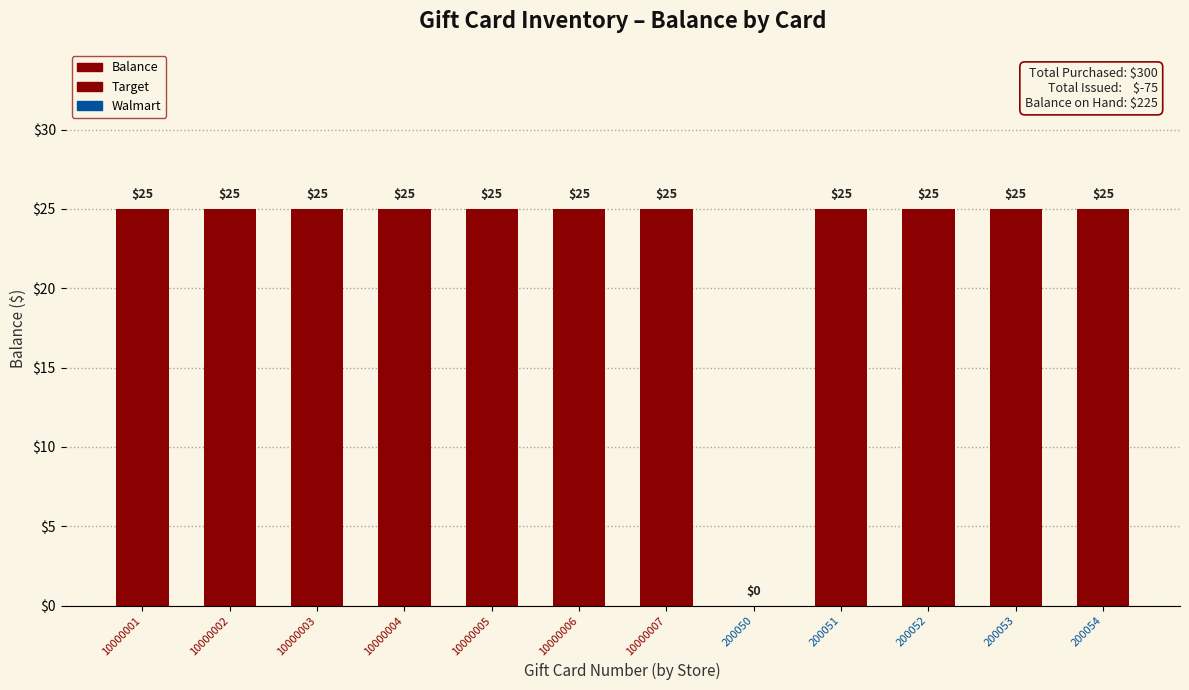

What is the ratio of the value at 10000006 to the value at 200054?

1.0